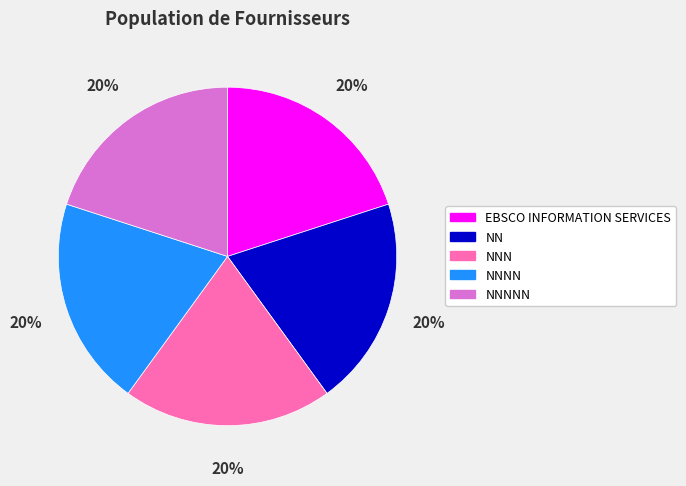

Approximately how many times larger is the value at NNN compared to EBSCO INFORMATION SERVICES?

1.0